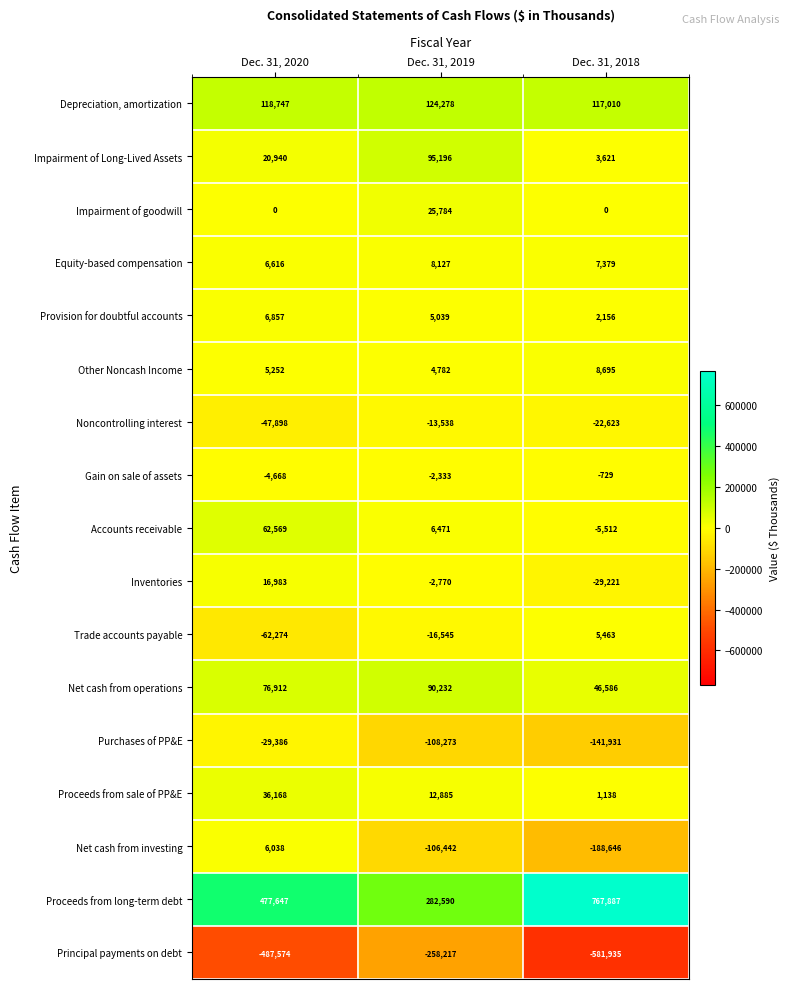

Which series has the largest range (max minus min)?

Proceeds from long-term debt